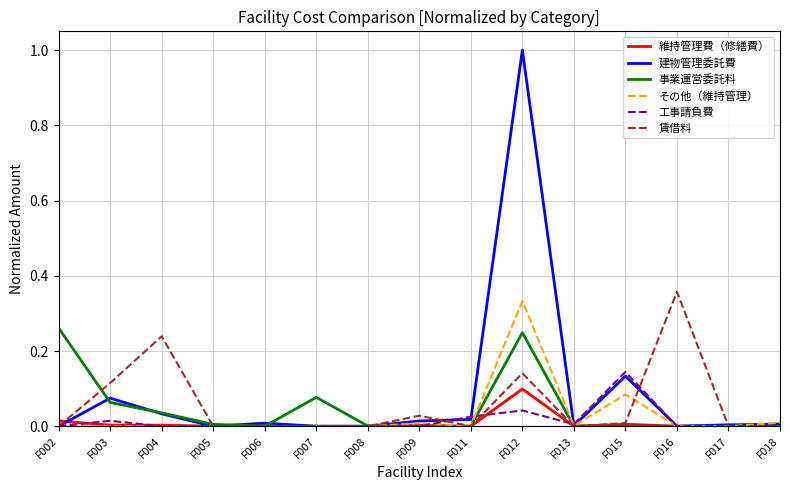

What is the maximum value shown in the chart?

1.0